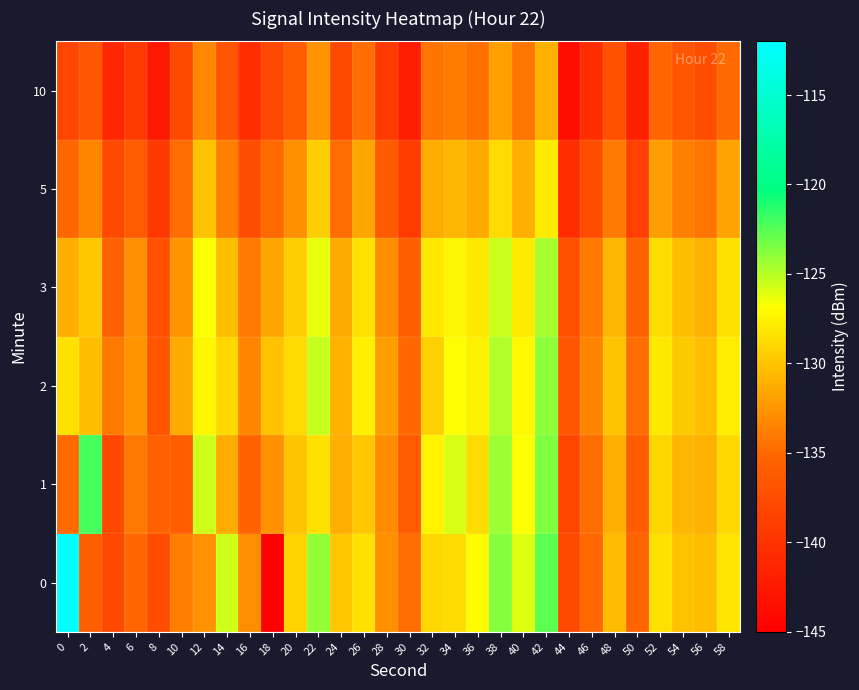

Which series changed the most between 14 and 34?

1